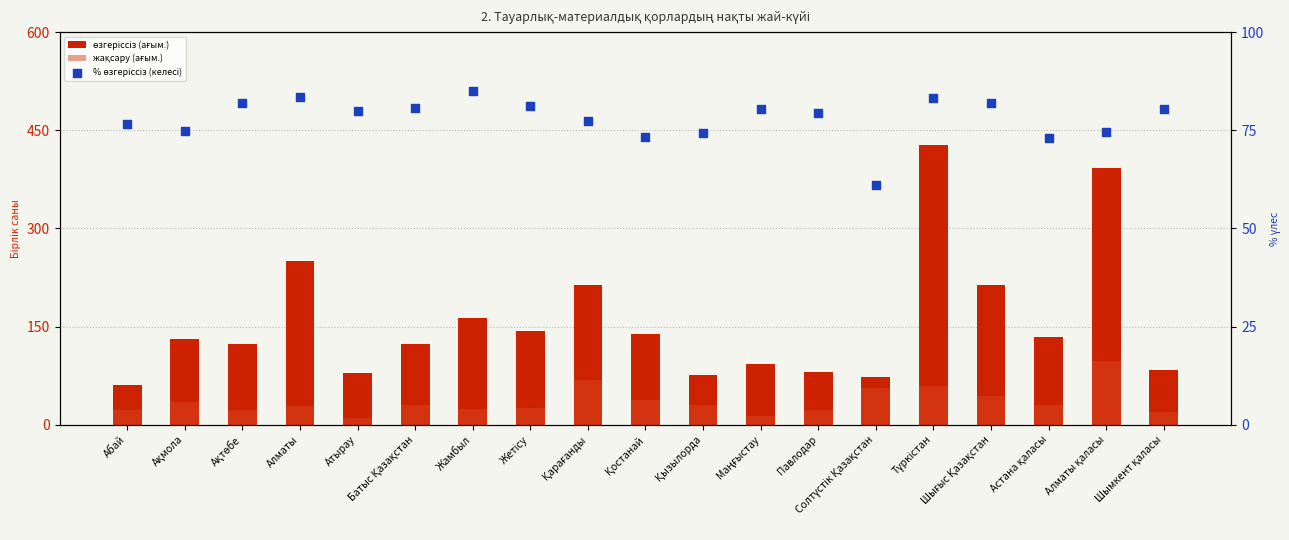

What are all the series names shown in the legend?

өзгеріссіз (ағым.), жақсару (ағым.), % өзгеріссіз (келесі)